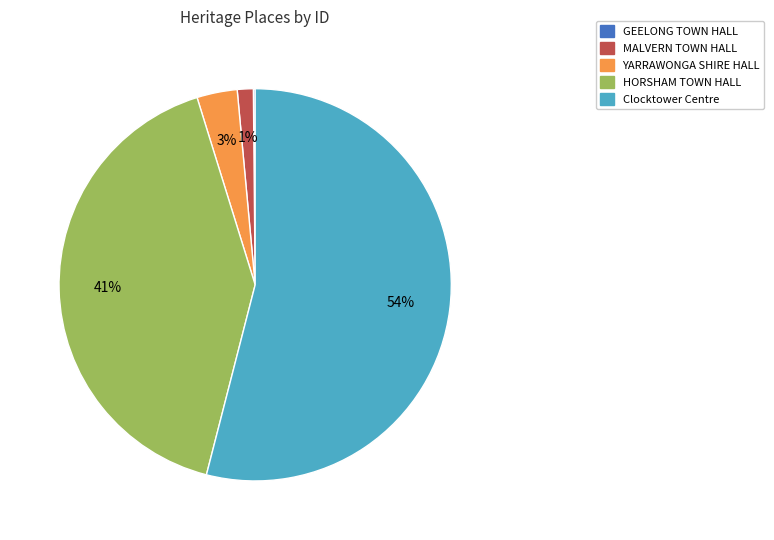

To the nearest percent, what is the average slice percentage?

20%